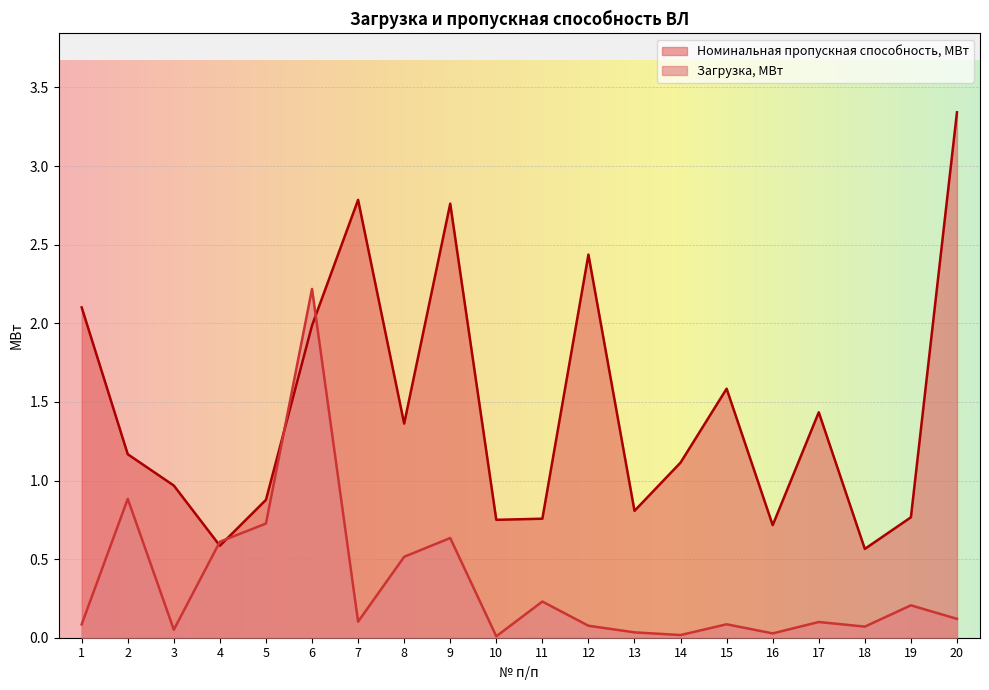

Which series has the largest total across all categories?

Номинальная пропускная способность, МВт